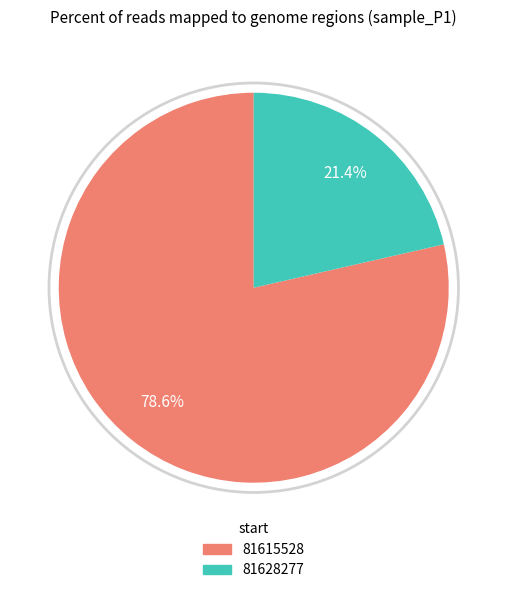

Is there a majority slice in this chart?

Yes